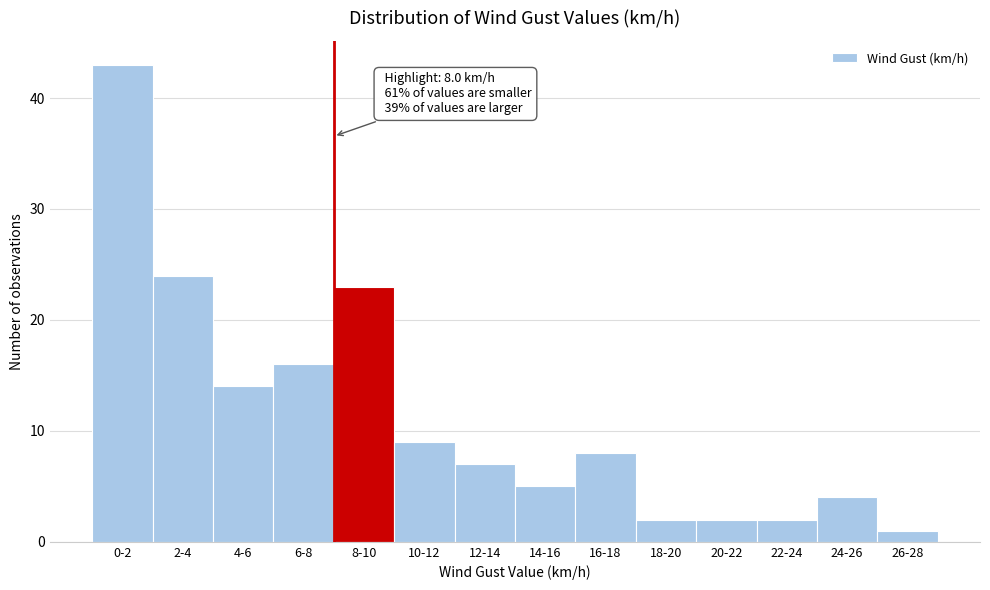

Reading left to right, transcribe all the data shown in this chart.

0-2=43	2-4=24	4-6=14	6-8=16	8-10=23	10-12=9	12-14=7	14-16=5	16-18=8	18-20=2	20-22=2	22-24=2	24-26=4	26-28=1